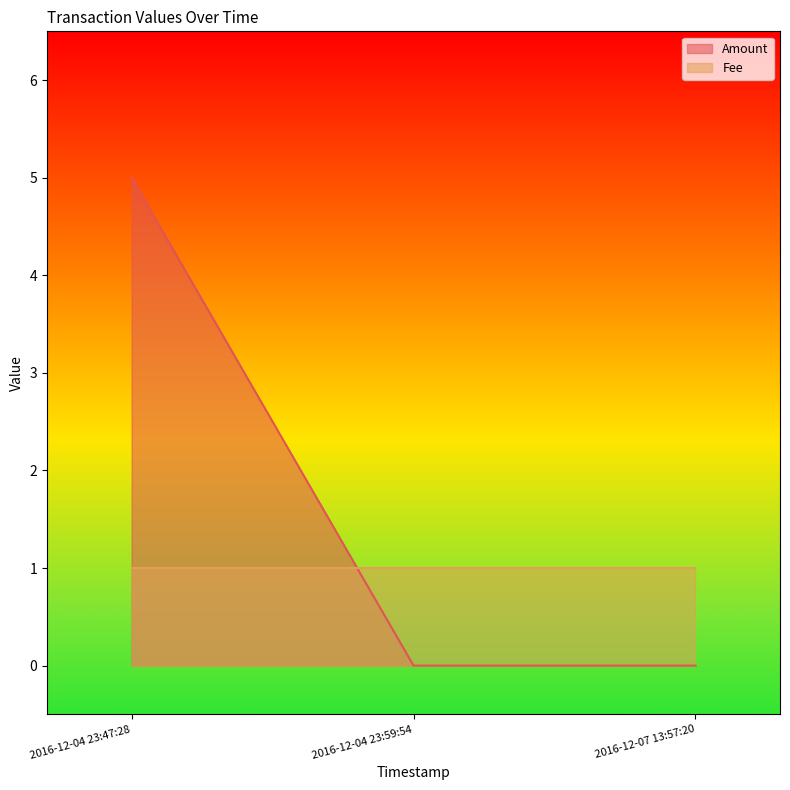

Count the number of data series in this chart.

2